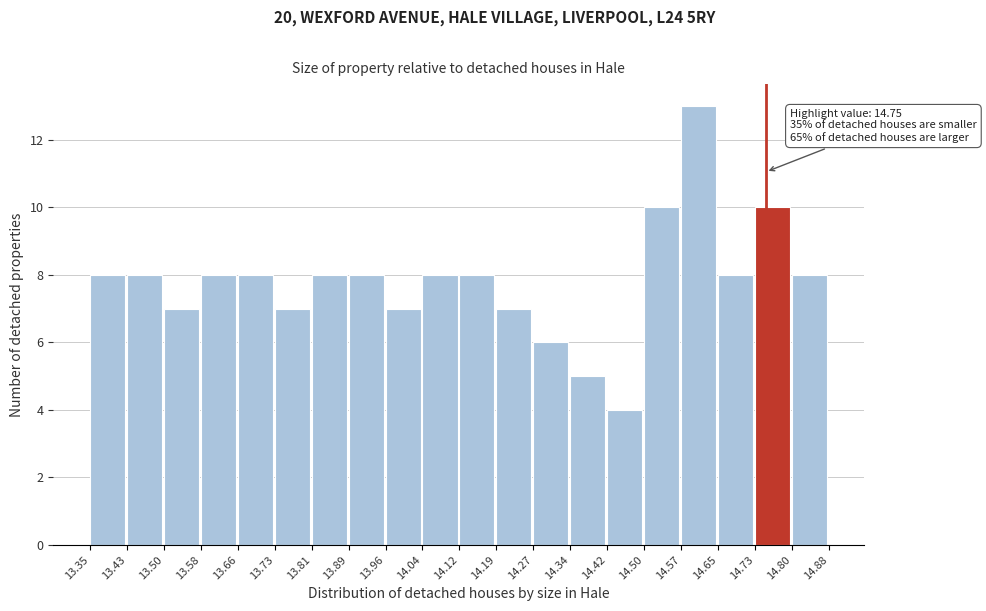

Which range on the x-axis has the tallest bar?

14.57 to 14.65